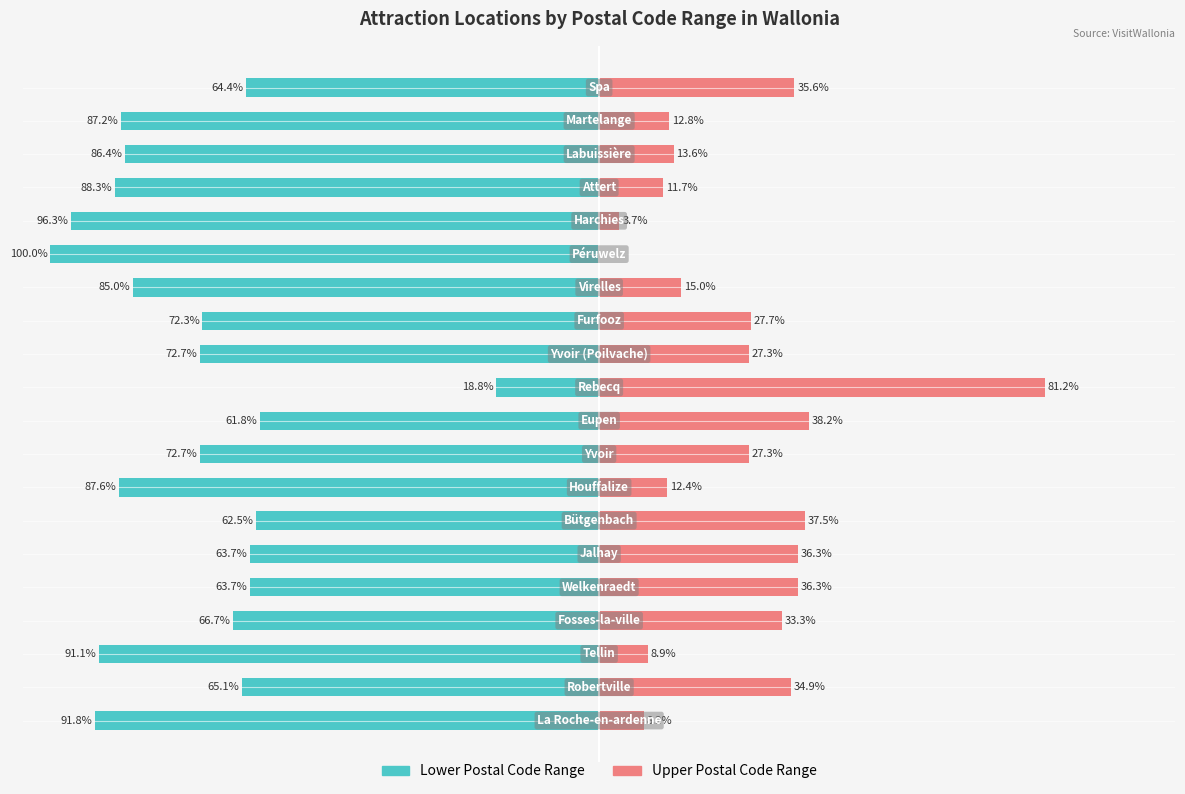

What is the average value of the Upper Postal Code Range series?

25.1